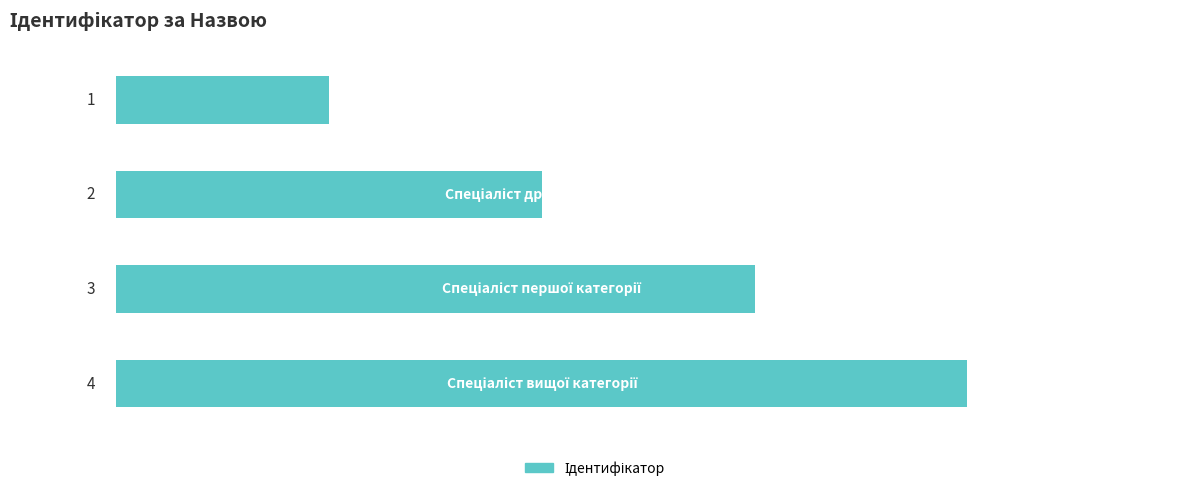

What is the difference between the maximum and second lowest values?

2